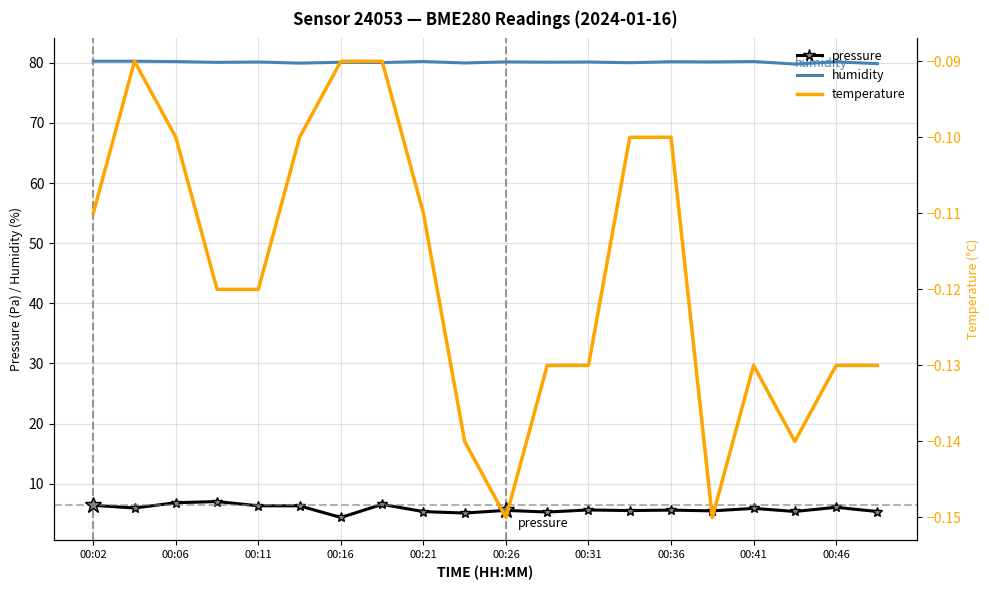

How many lines are shown in the chart?

3